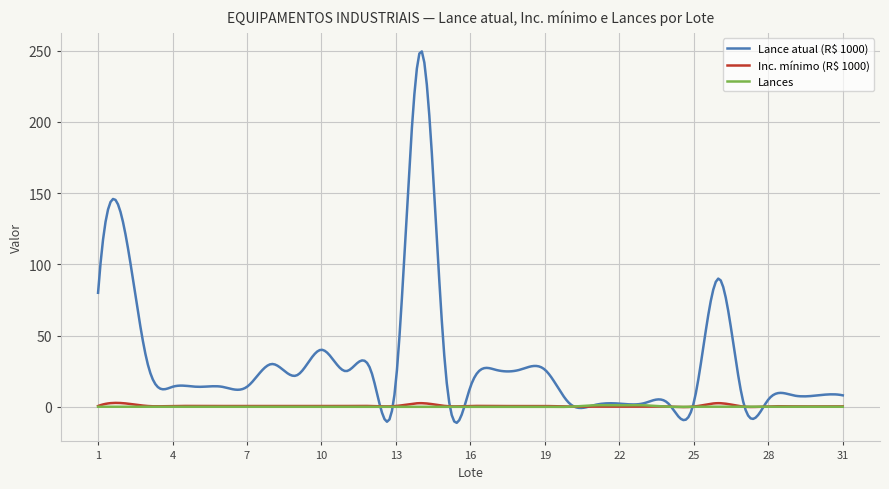

What is the highest value of the Lance atual (R$ 1000) series?

249.4